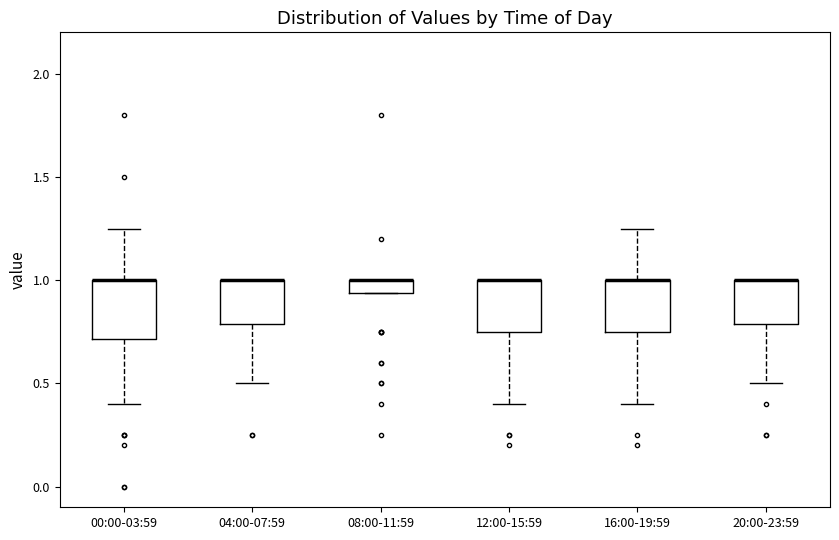

Where is the lower edge of the box for 20:00-23:59 on the y-axis? The values are not printed on the chart, so give them approximately, as read against the axis.

0.80